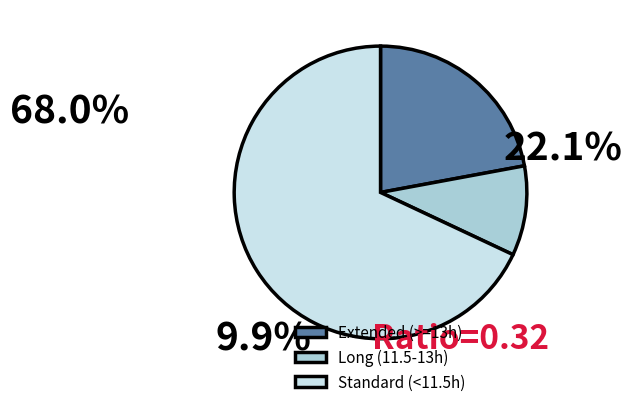

Which category has the smallest portion of the pie?

Long (11.5-13h)